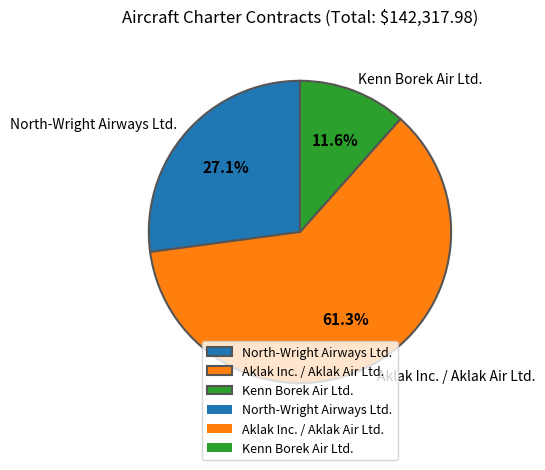

Which slice represents more than half of the pie?

Aklak Inc. / Aklak Air Ltd.